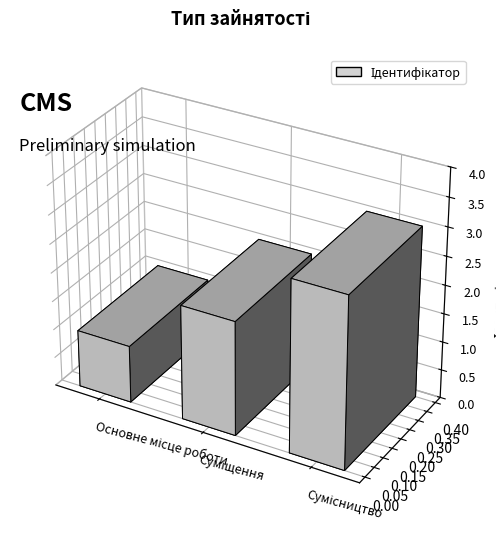

What is the value of the 1st bar from the left?

1